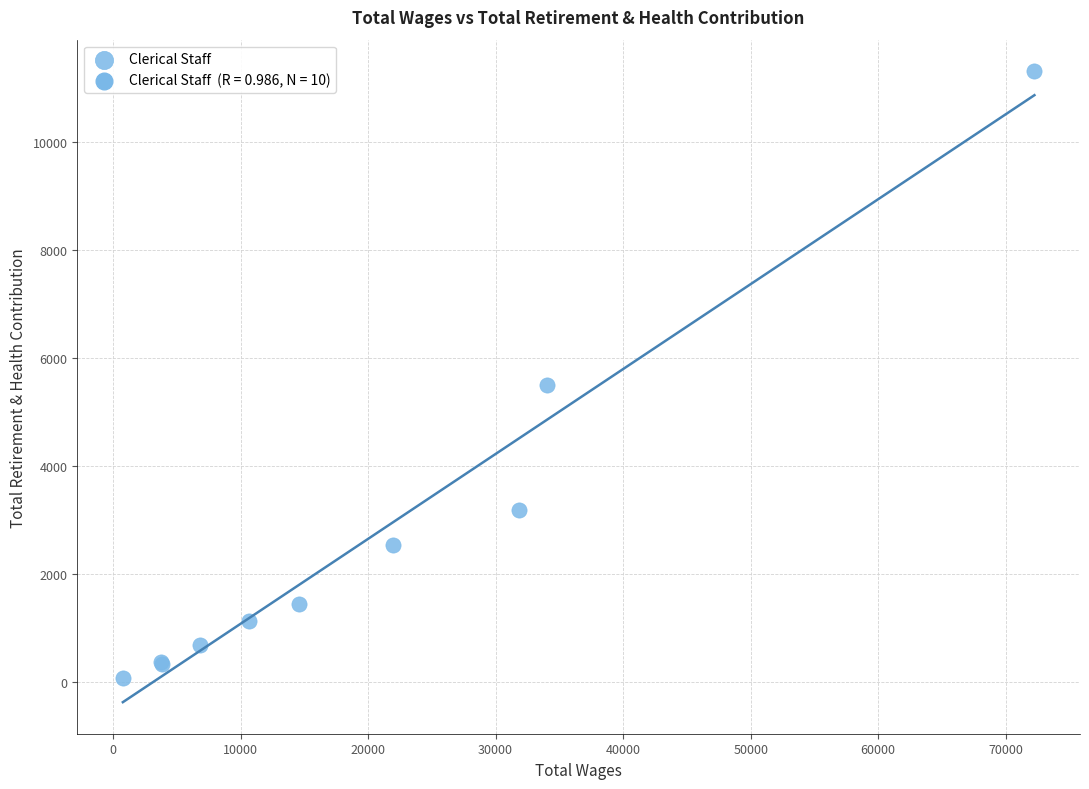

What Y value in the scatter plot is closest to 5693?

5503